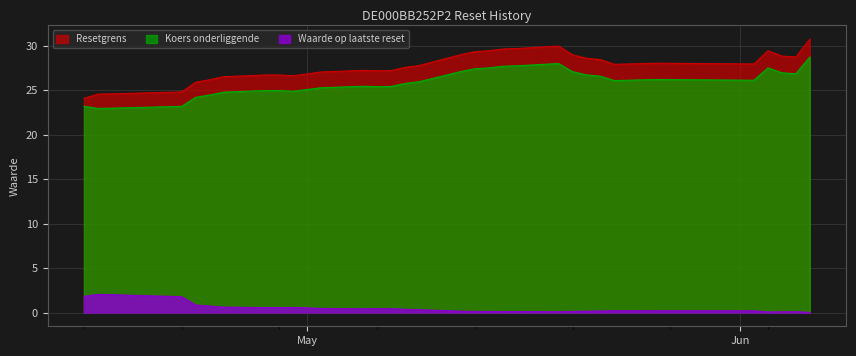

Which label corresponds to the smallest value in the chart?

2025-06-06